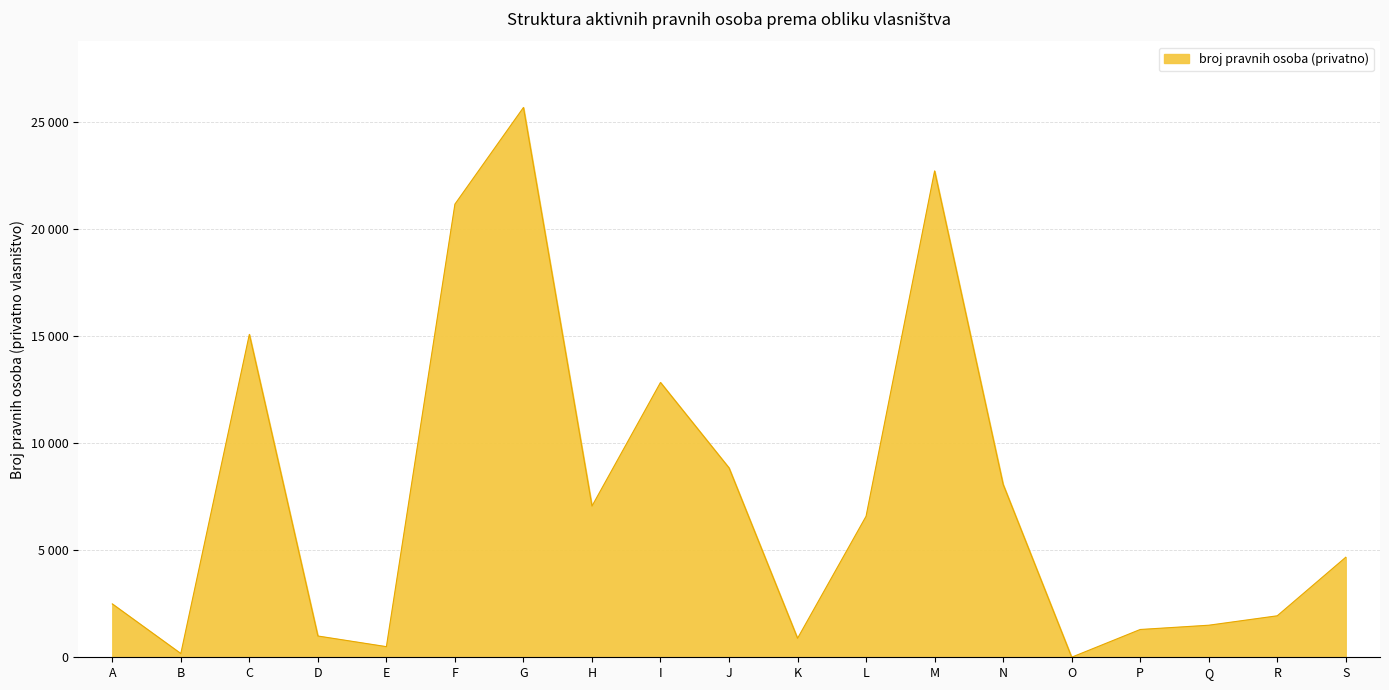

What is the sum of all values?

142408